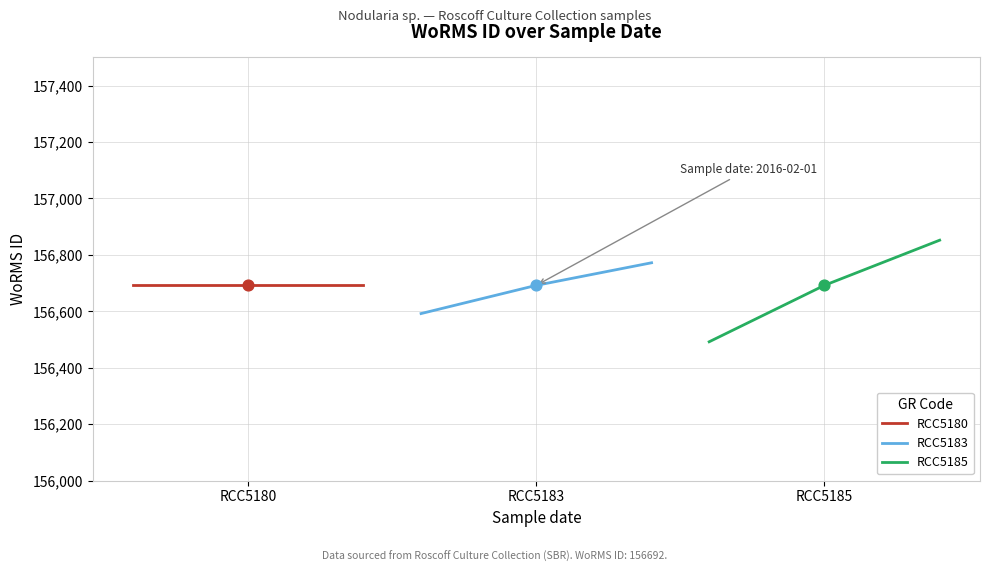

Is the value of RCC5183 at RCC5185 greater than the value of RCC5180 at RCC5180?

Yes